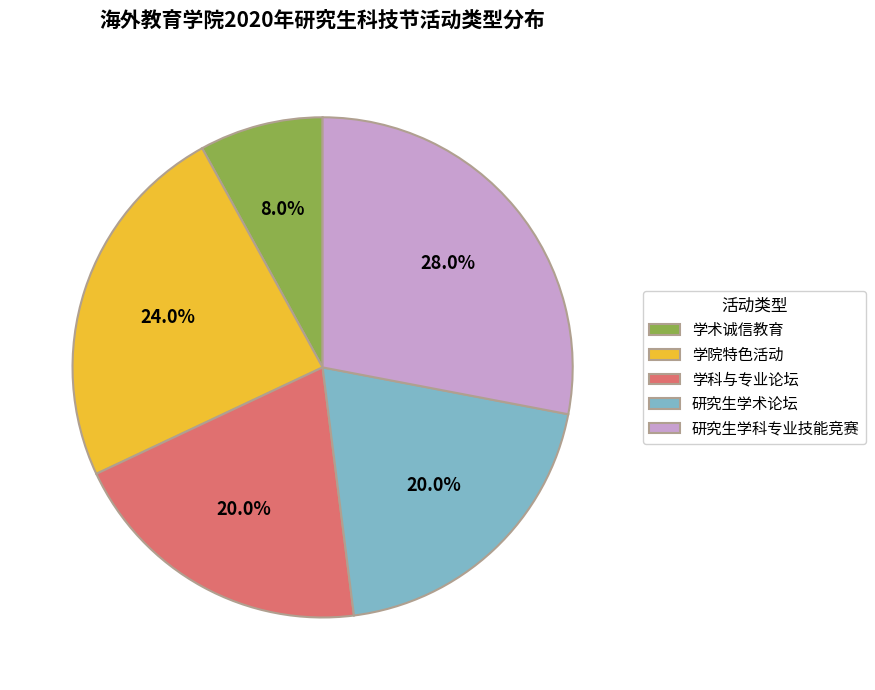

Is it true that 学院特色活动 is 15% of the pie?

False